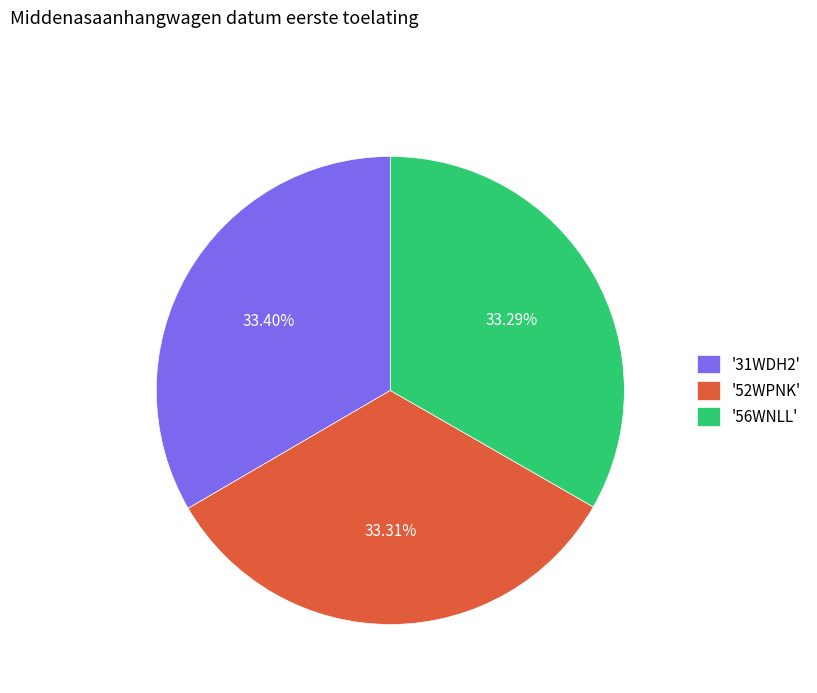

What is the ratio of the value at '52WPNK' to the value at '56WNLL'?

1.0